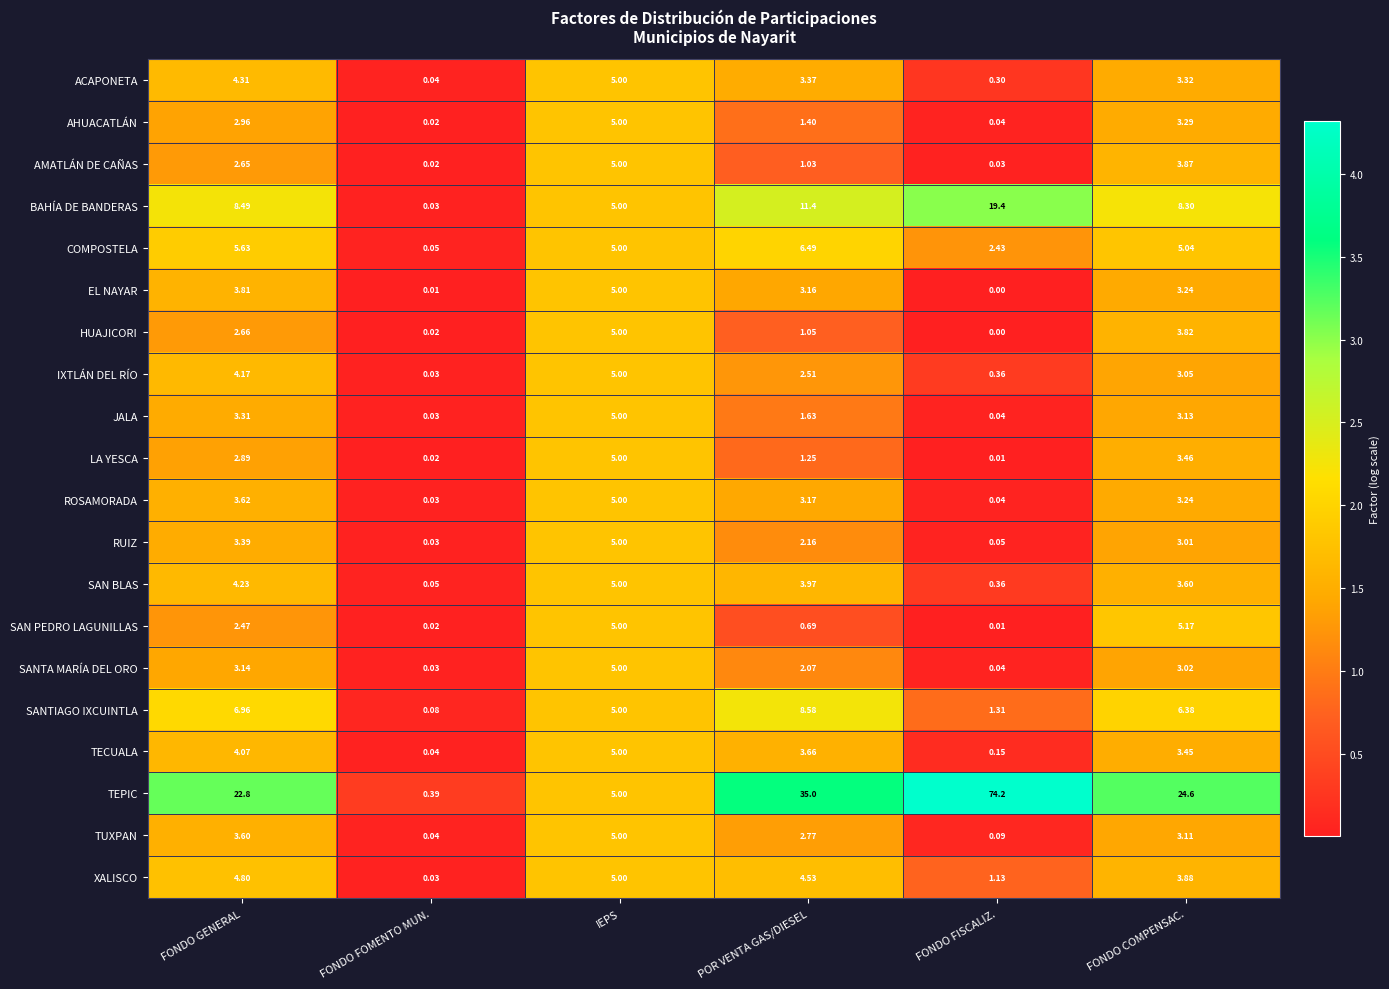

Which series has the widest spread of values?

TEPIC